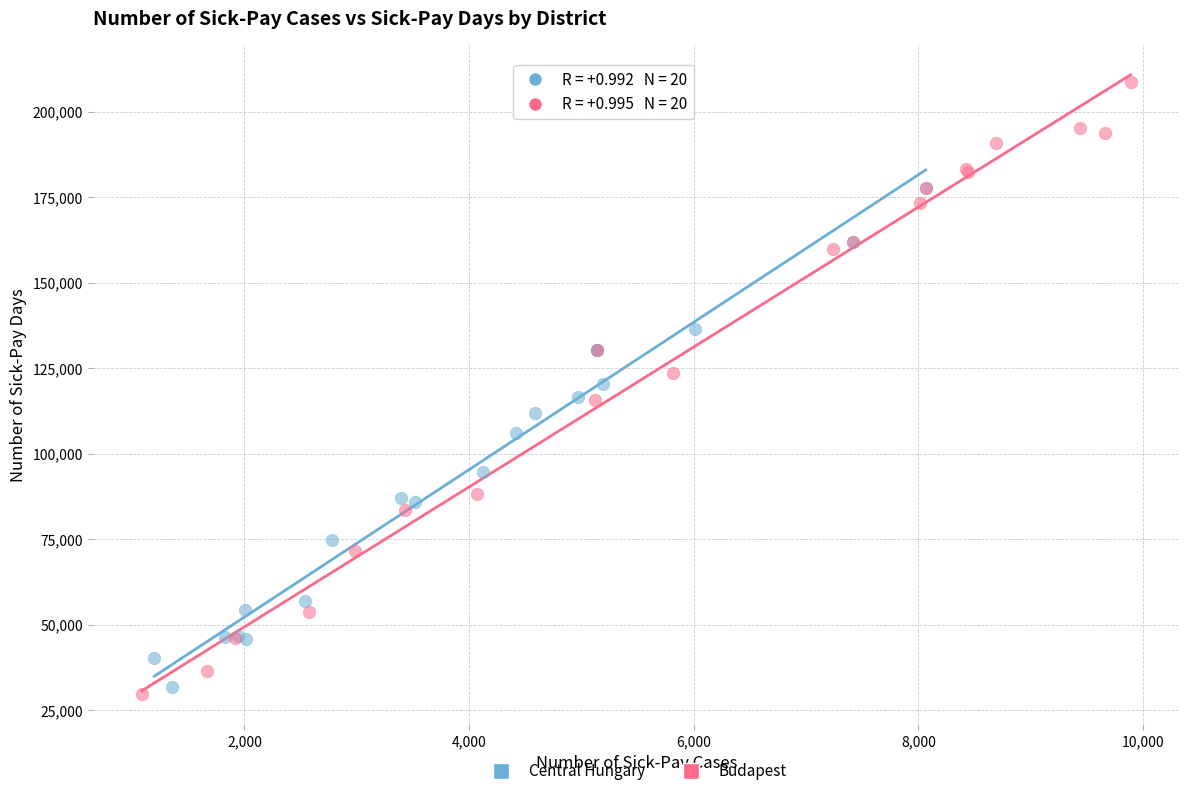

Which series contains the highest Y value?

Budapest